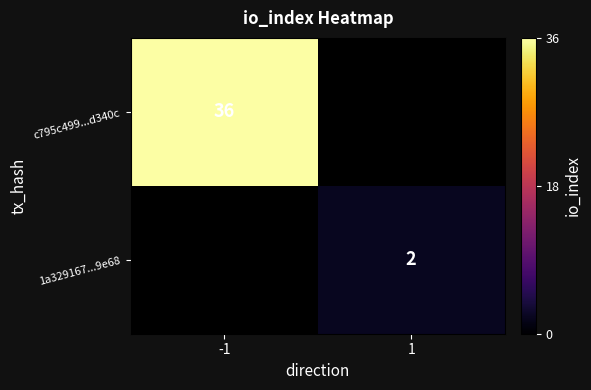

What is the minimum value shown in the chart?

2.0